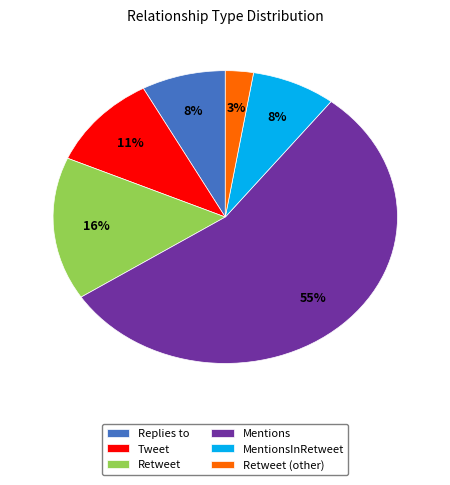

Does any single category account for the majority?

Yes